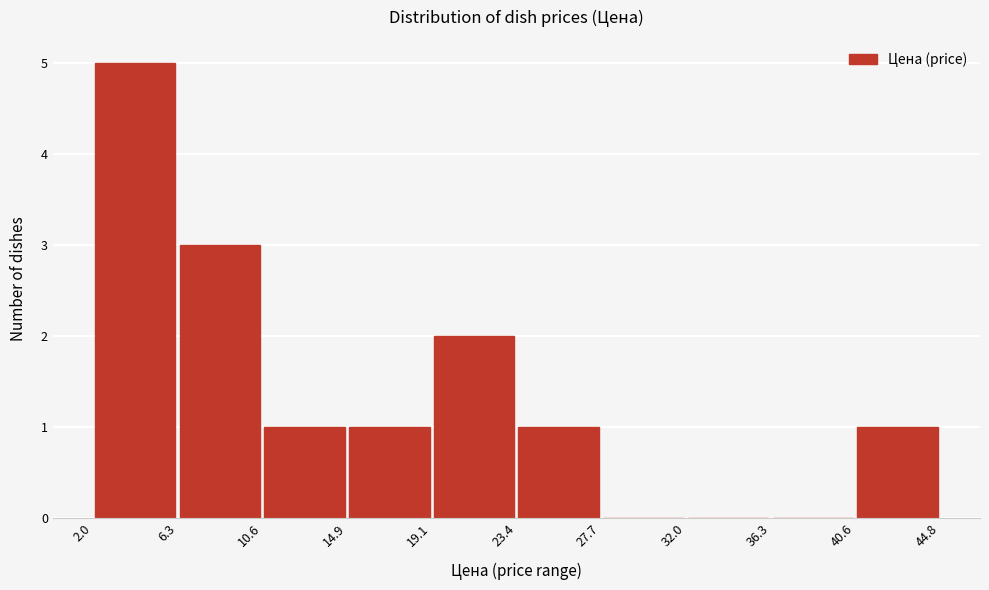

Reading left to right, list every bar in this chart as the range it spans on the x-axis followed by its height. The values are not printed on the chart, so give them approximately, as read against the axis.

2.0 to 6.3: 5
6.3 to 10.6: 3
10.6 to 14.9: 1
14.9 to 19.1: 1
19.1 to 23.4: 2
23.4 to 27.7: 1
27.7 to 32.0: 0
32.0 to 36.3: 0
36.3 to 40.6: 0
40.6 to 44.8: 1